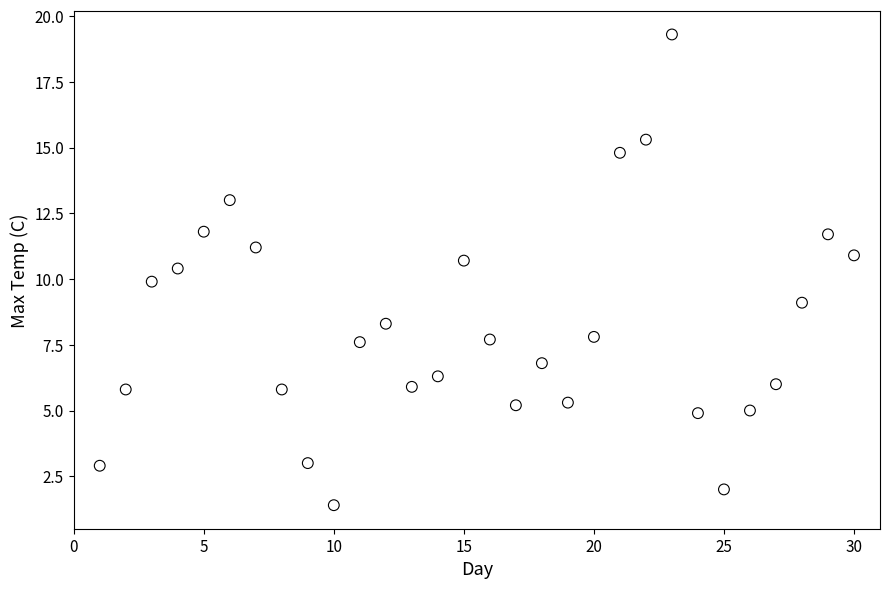

What is the range of X values (max minus min)?

29.0